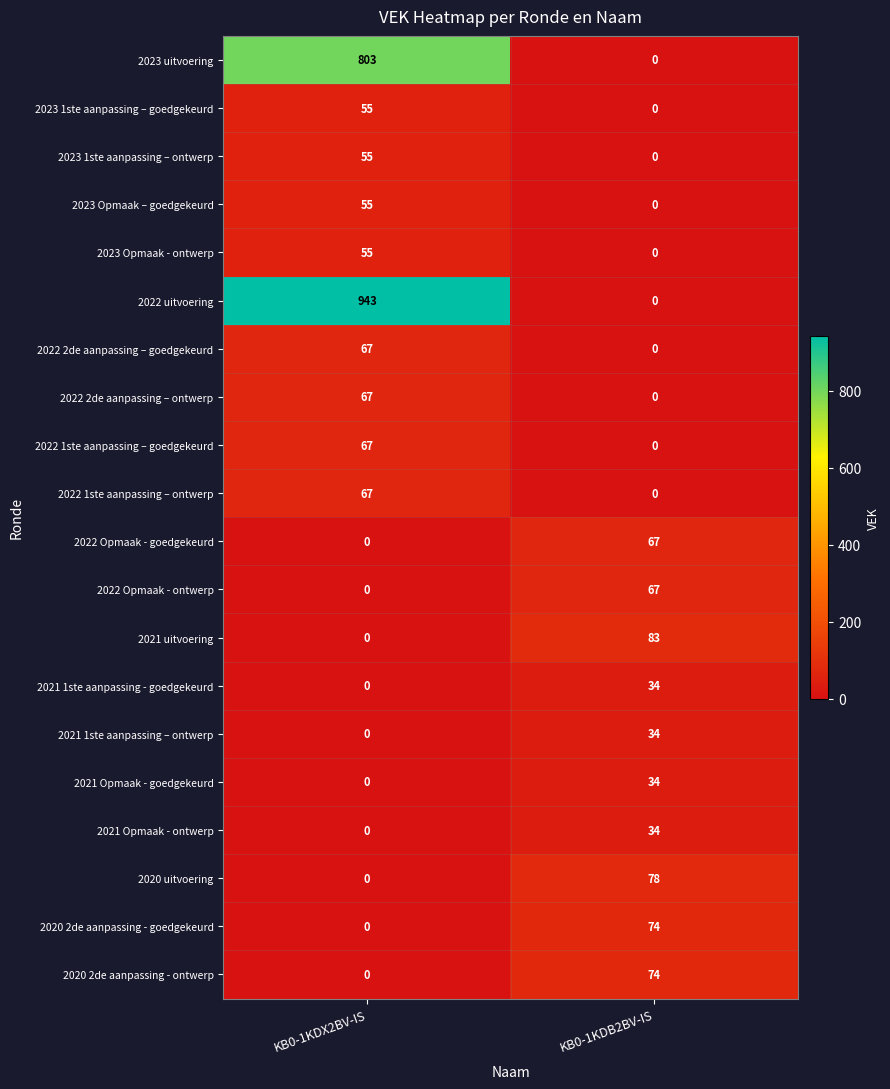

What is the sum of all 2023 uitvoering values?

803